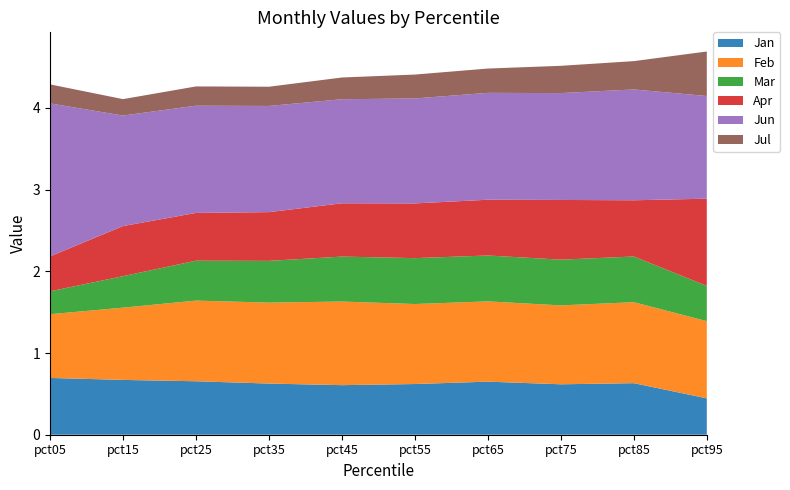

Reading left to right, list all the values displayed in this chart.

Jan: 0.7	0.7	0.7	0.6	0.6	0.6	0.6	0.6	0.6	0.4
Feb: 0.8	0.9	1.0	1.0	1.0	1.0	1.0	1.0	1.0	0.9
Mar: 0.3	0.4	0.5	0.5	0.6	0.6	0.6	0.6	0.6	0.4
Apr: 0.4	0.6	0.6	0.6	0.7	0.7	0.7	0.7	0.7	1.1
Jun: 1.9	1.4	1.3	1.3	1.3	1.3	1.3	1.3	1.4	1.3
Jul: 0.2	0.2	0.2	0.2	0.3	0.3	0.3	0.3	0.3	0.5